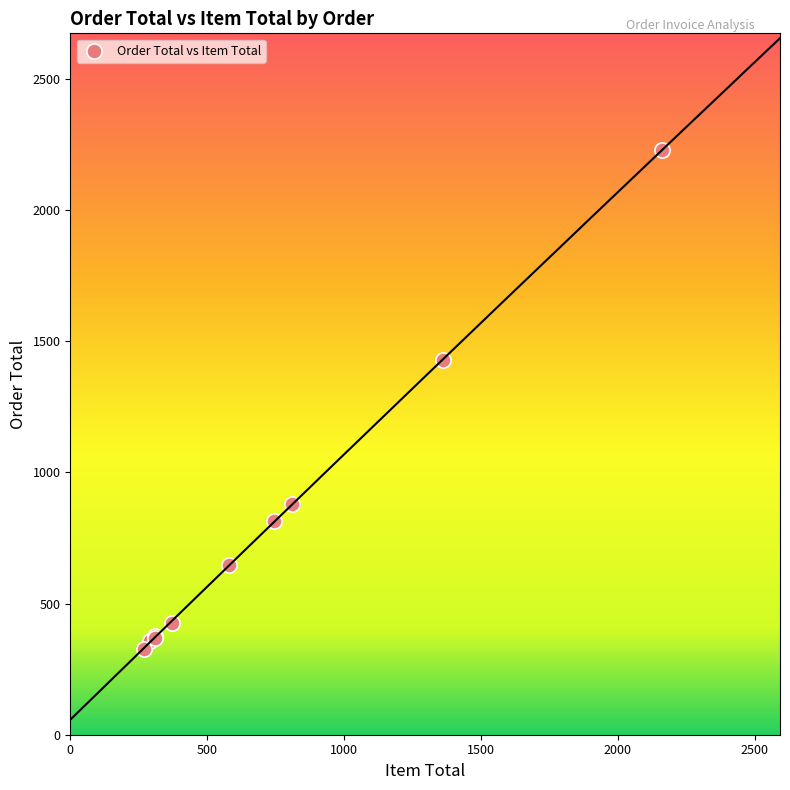

What Y value in the scatter plot is closest to 1277?

1428